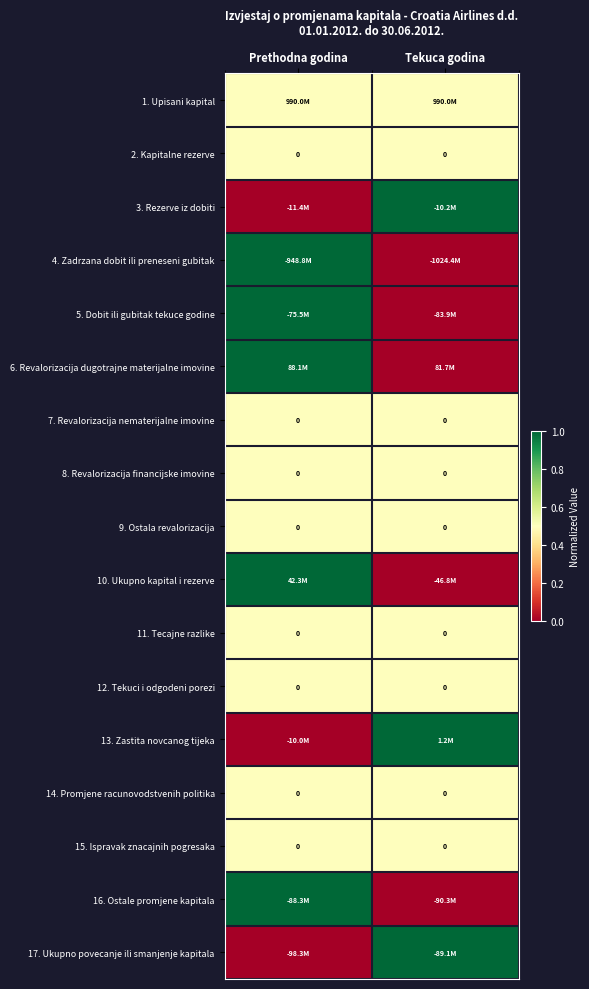

The 2. Kapitalne rezerve series shows 0.0 at Prethodna godina. True or false?

True